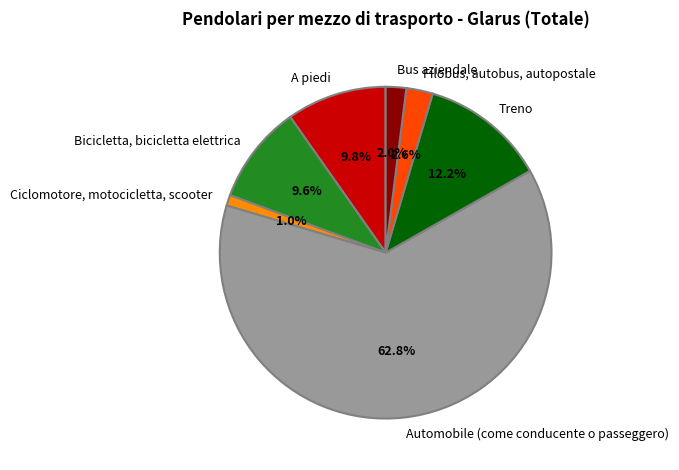

To the nearest percent, what is the average slice percentage?

14%